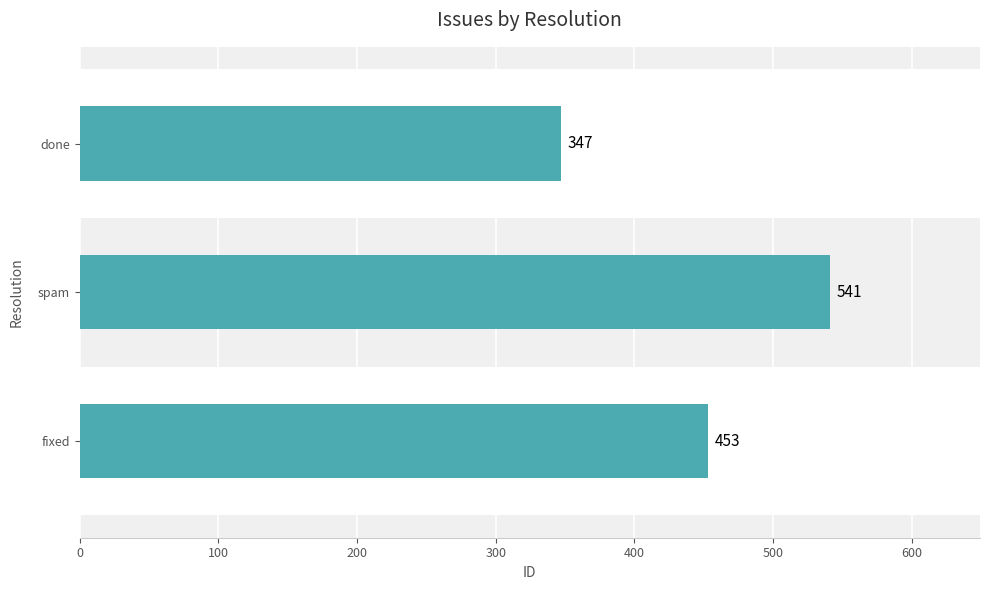

What is the sum of all values?

1341